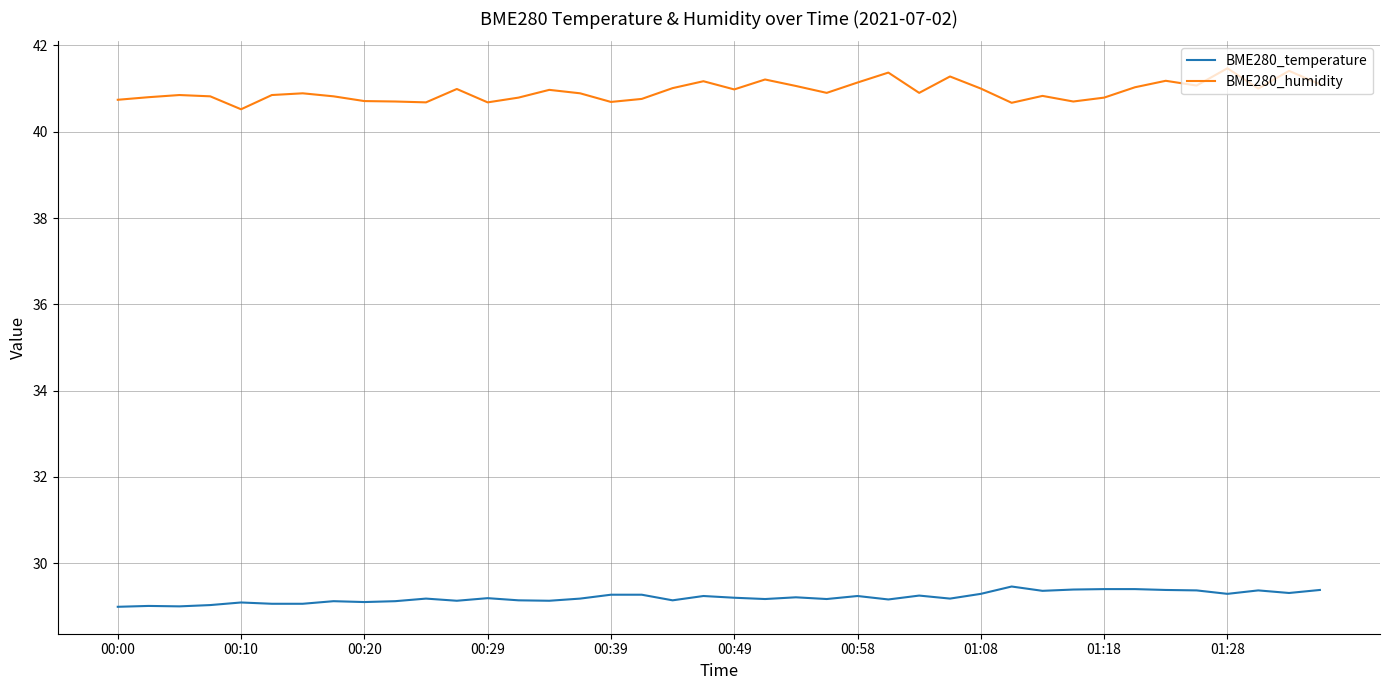

What is the greatest value displayed?

41.5